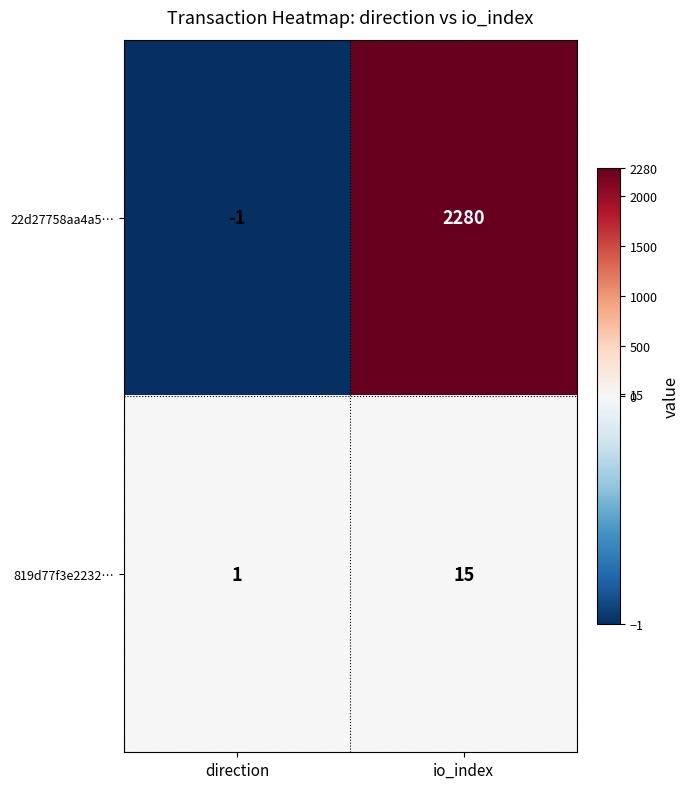

What is the difference between the highest and lowest values at io_index?

2265